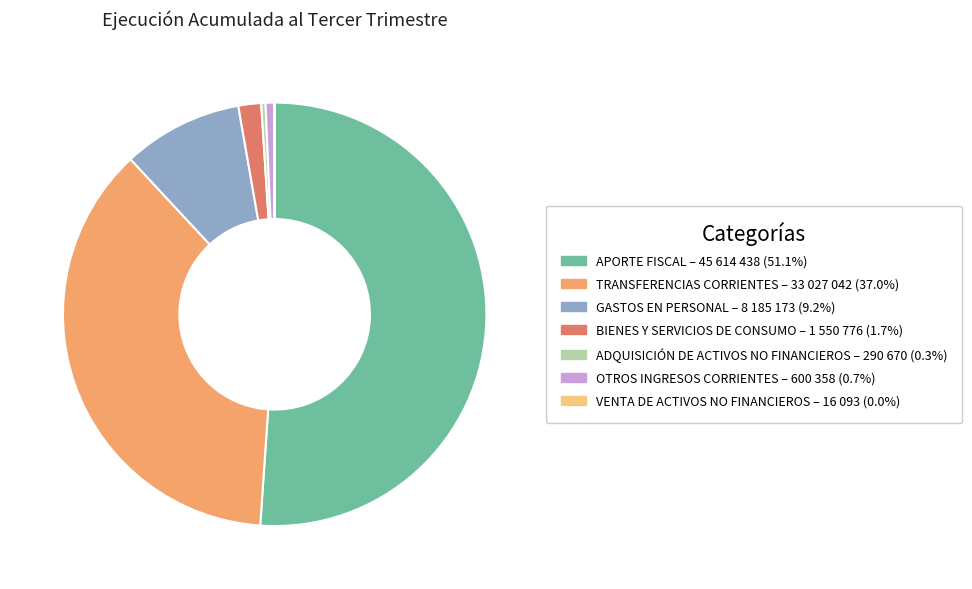

What is the majority slice?

APORTE FISCAL